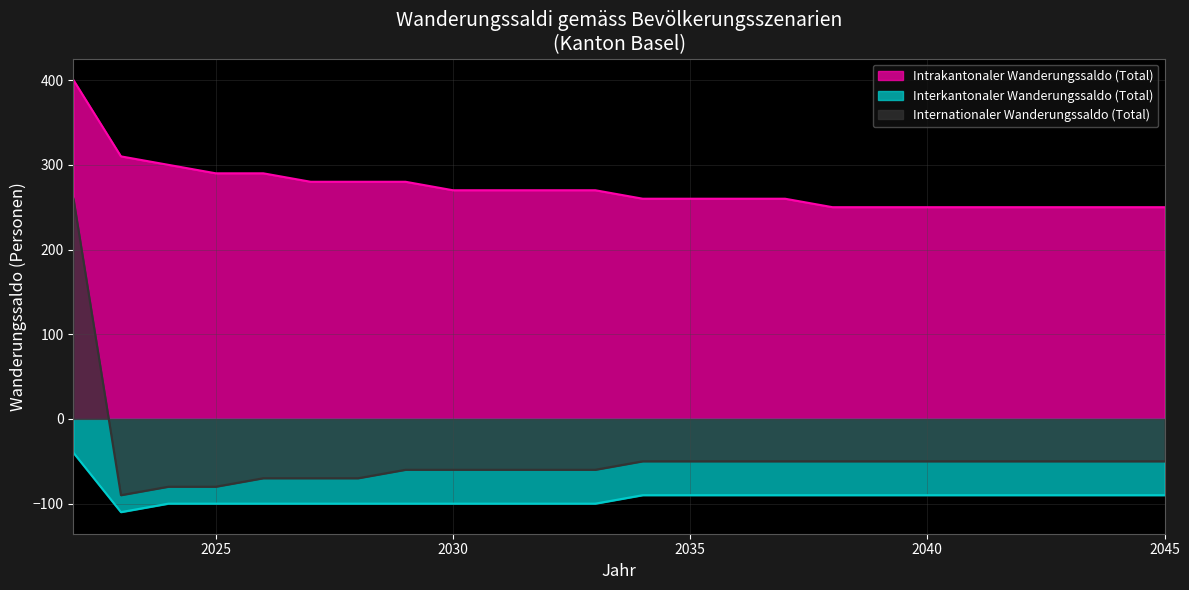

Where is the first local minimum for Interkantonaler Wanderungssaldo (Total)?

2023